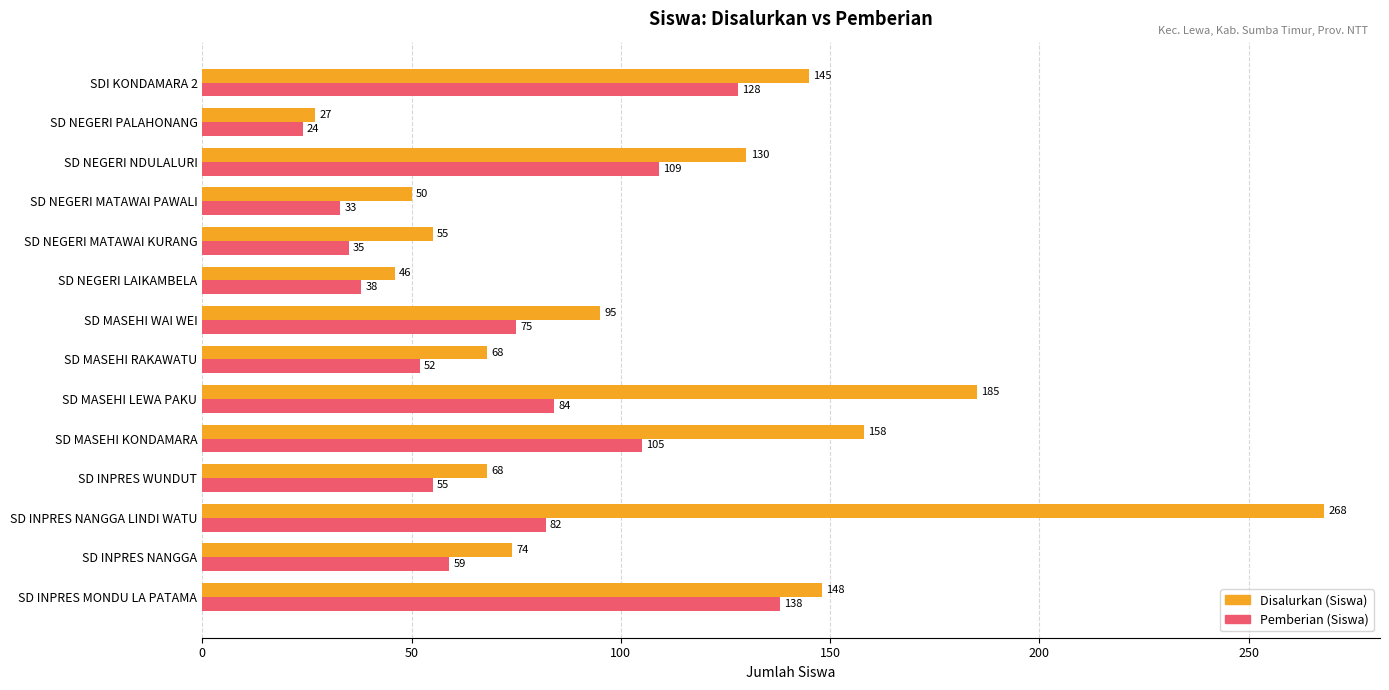

What is the difference between the highest and lowest values at SD INPRES NANGGA?

15